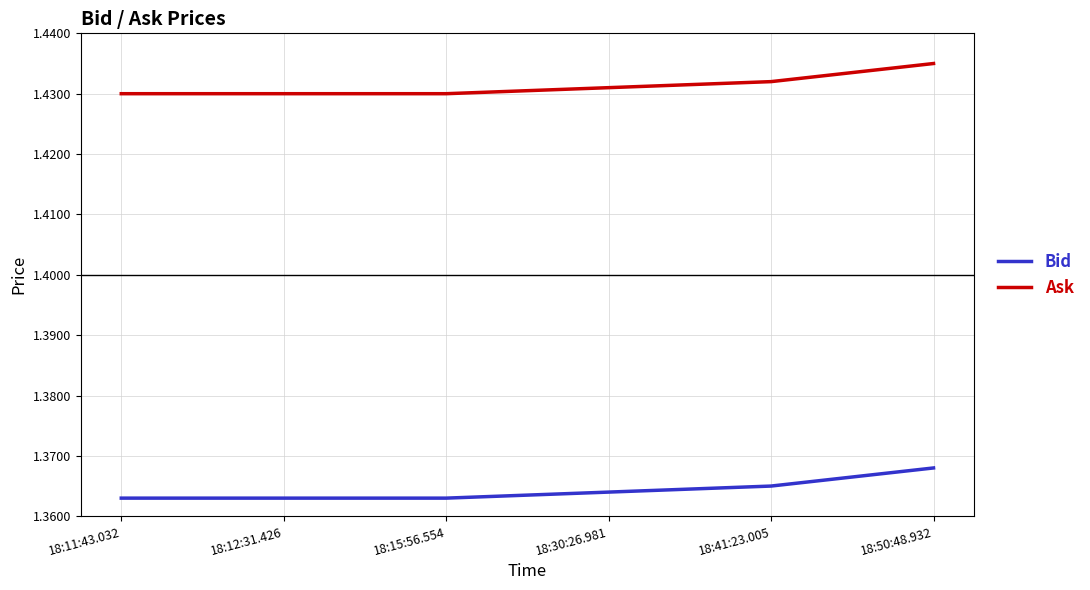

Which label corresponds to the largest value in the chart?

18:50:48.932